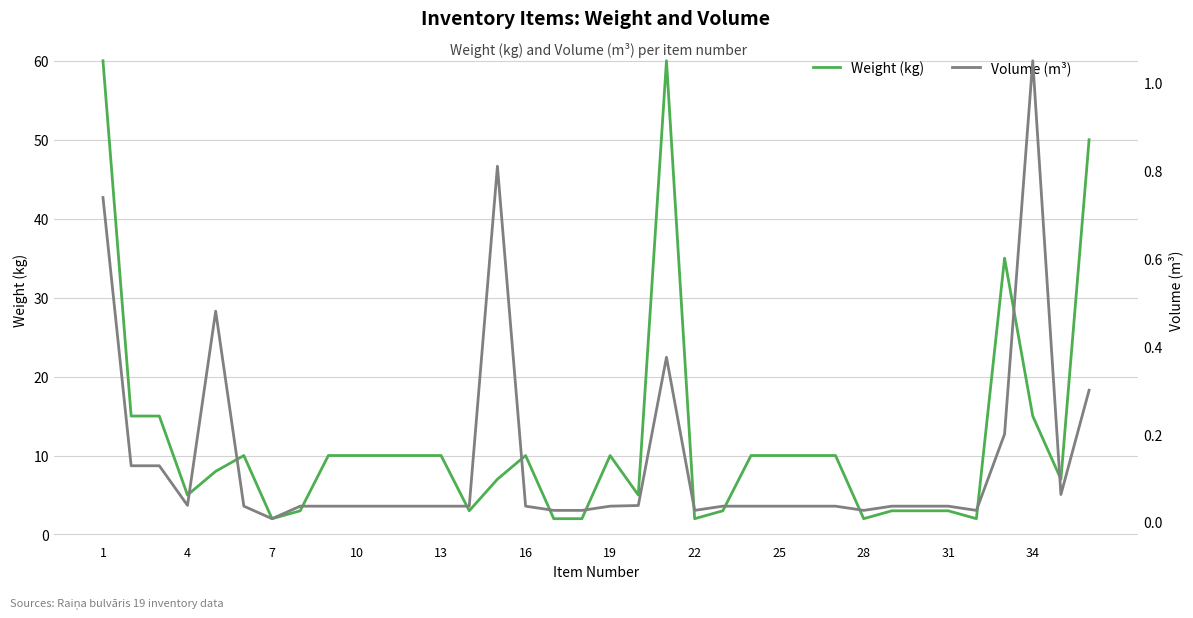

Is the value of Volume (m³) at 16 greater than the value of Weight (kg) at 25?

No